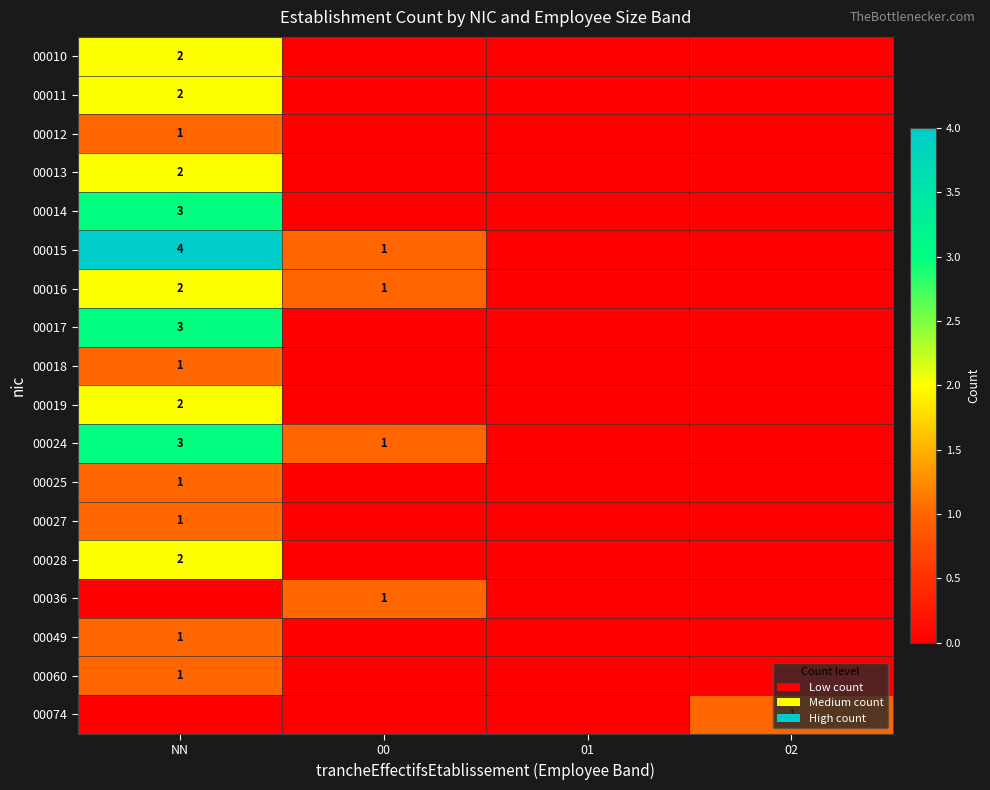

Which series has the largest range (max minus min)?

00015